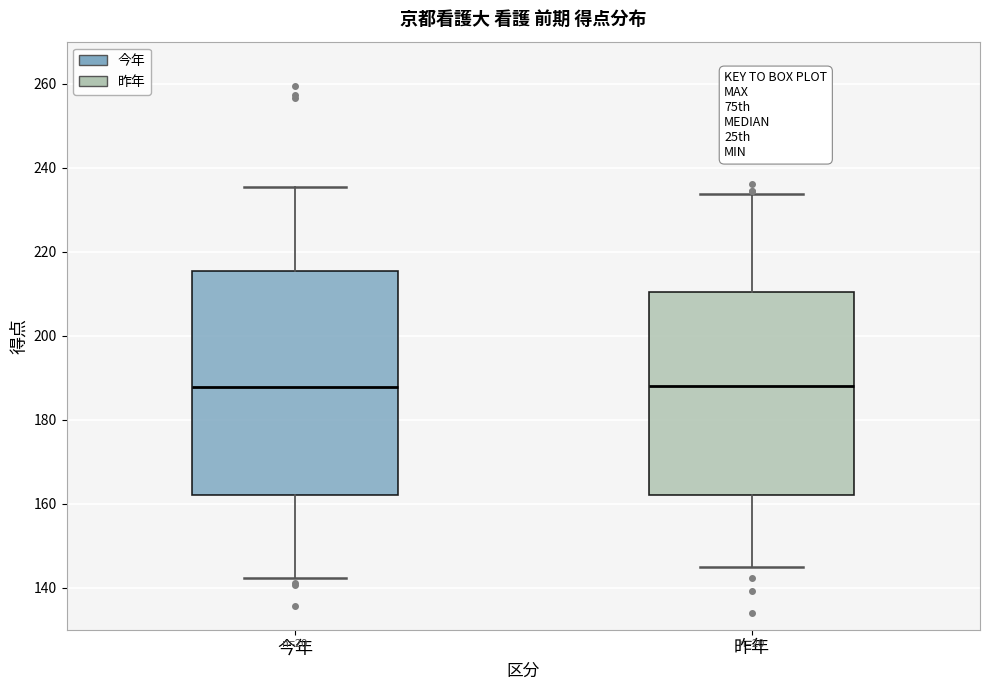

Reading left to right, transcribe this box plot: for each box, give where its median line is, the range the box spans, and where its two whiskers end, as read against the y-axis. The values are not printed on the chart, so give them approximately, as read against the axis.

今年: median 188, box 162 to 216, whiskers 142 to 236
昨年: median 188, box 162 to 210, whiskers 146 to 234